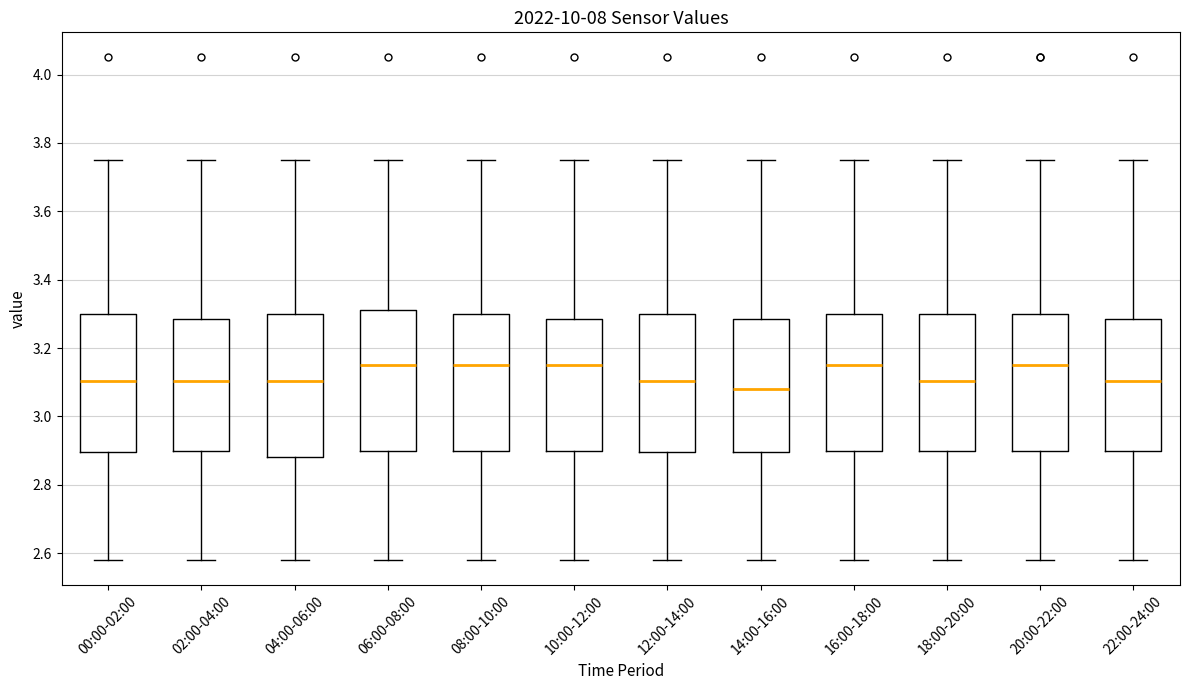

Where does the lower whisker of the box for 20:00-22:00 end on the y-axis? The values are not printed on the chart, so give them approximately, as read against the axis.

2.58